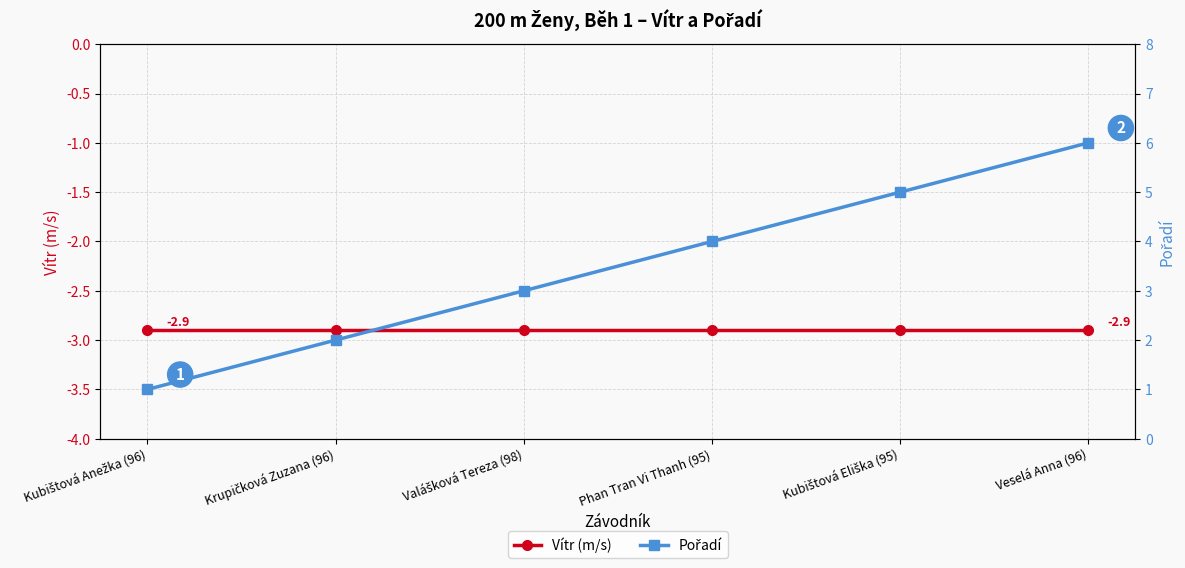

What is the label of the 3rd point from the left?

Valášková Tereza (98)